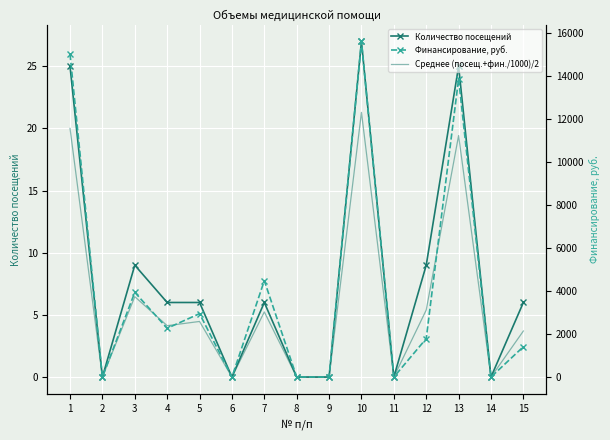

How many interior local valleys does the Количество посещений series have?

4